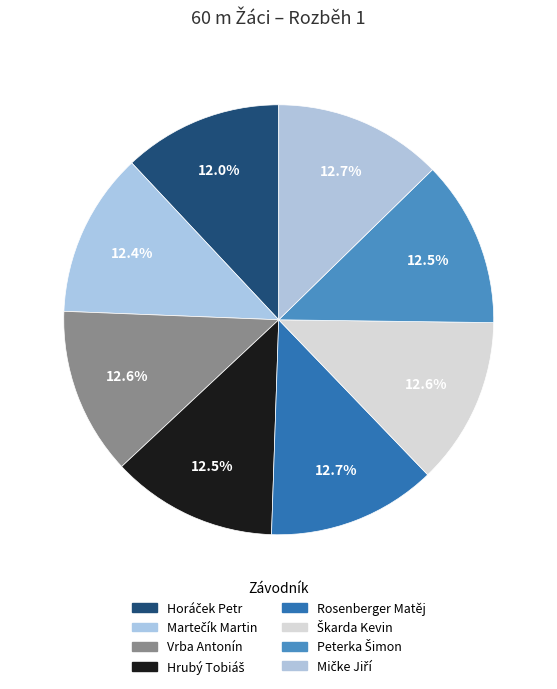

Which category has the smallest portion of the pie?

Horáček Petr